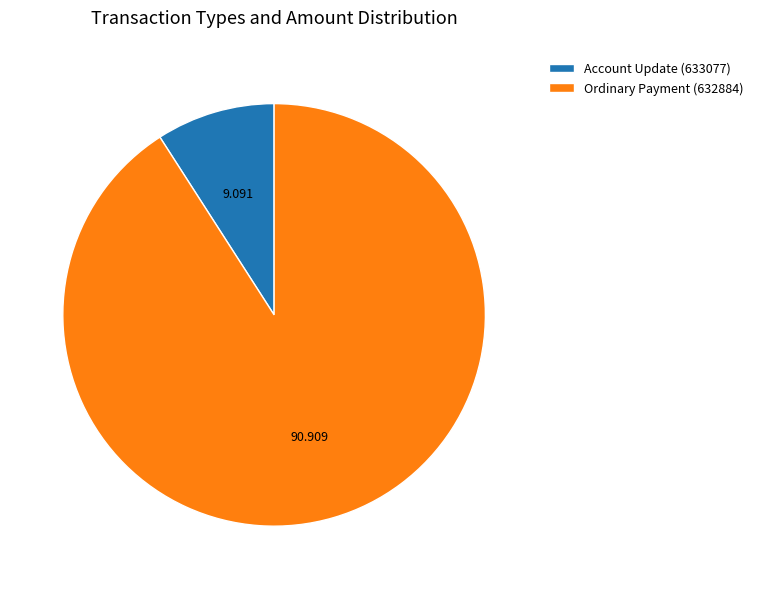

Which slice is the largest?

Ordinary Payment (632884)